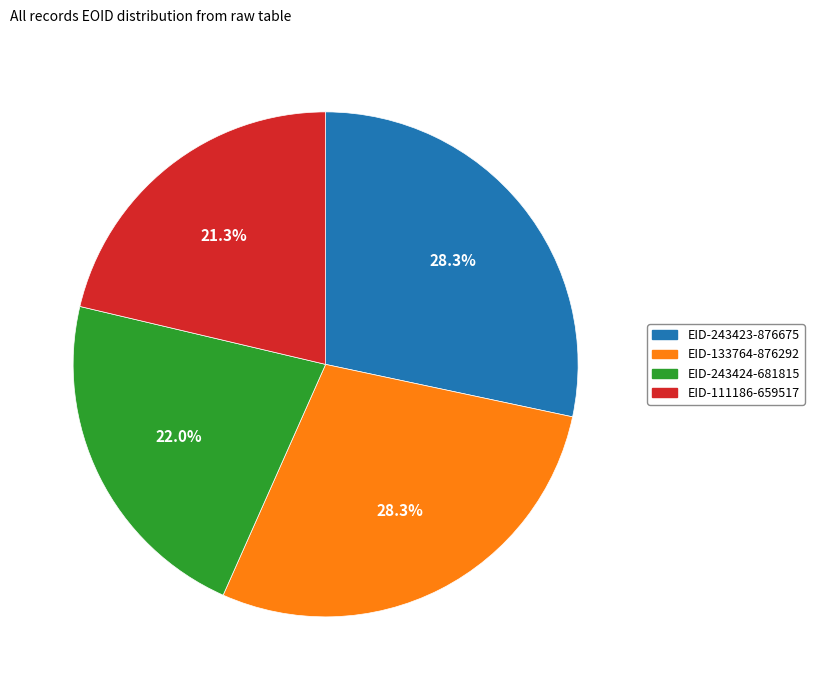

Between EID-111186 and EID-133764, which is larger?

EID-133764